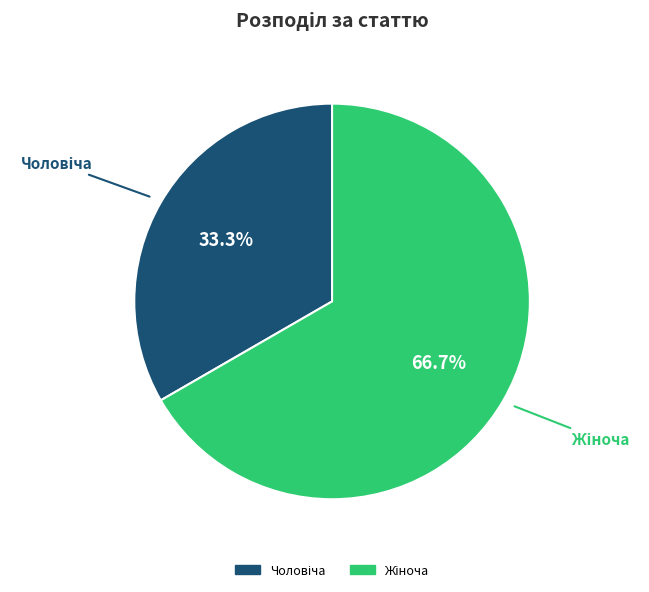

Count the number of slices in the pie.

2